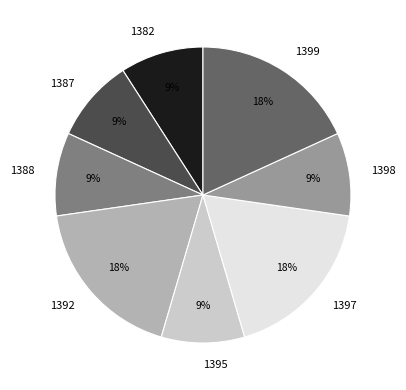

To the nearest percent, what is the difference between the 1392 and 1395 slice percentages?

9%